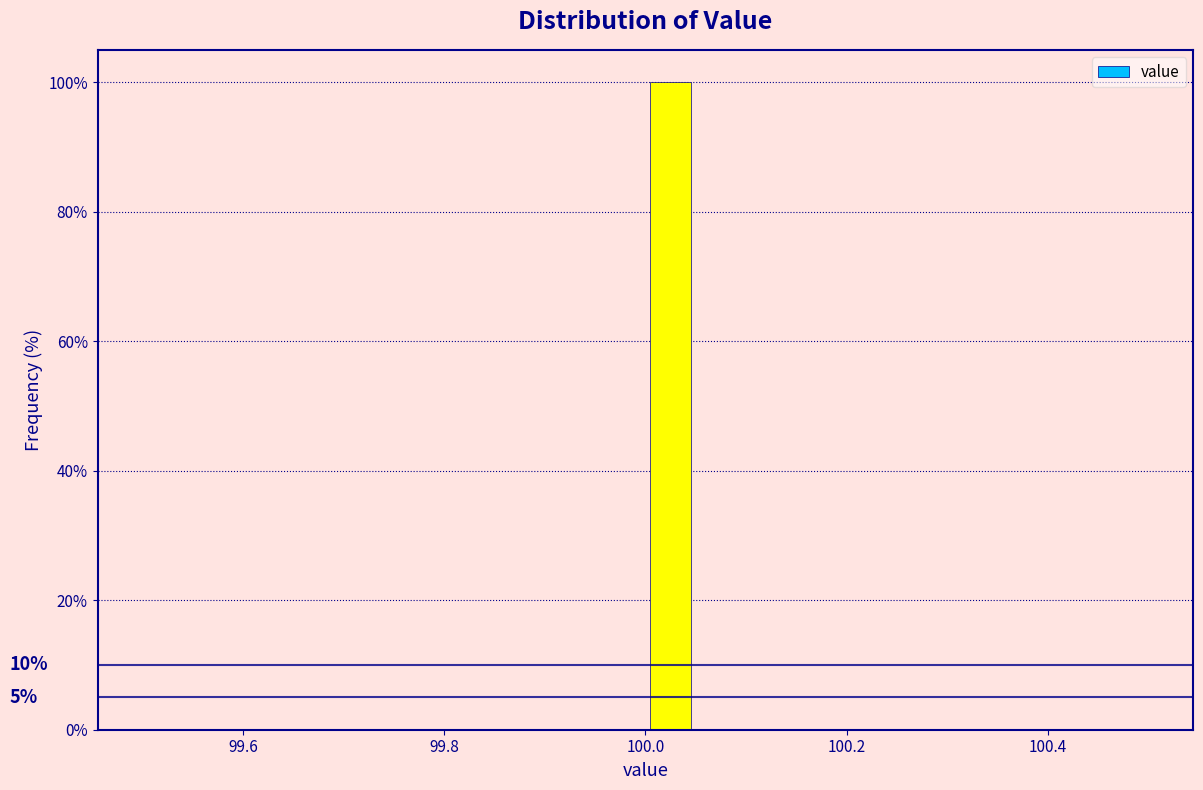

Around what value on the x-axis is the tallest bar? Give the approximate position of its centre, as read against the axis.

100.02